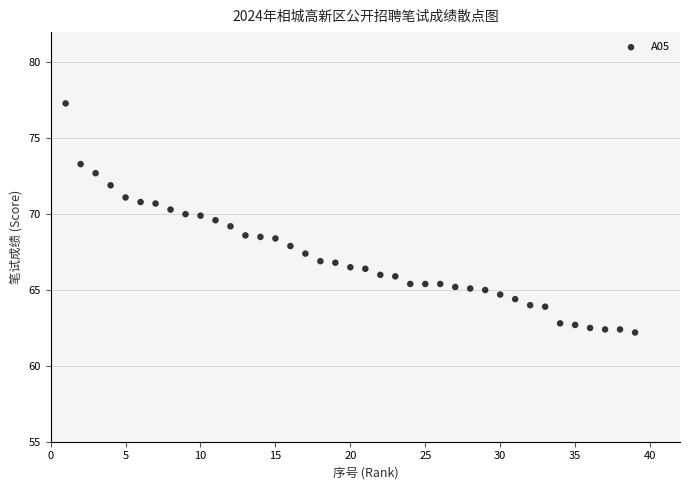

What is the range of X values (max minus min)?

38.0